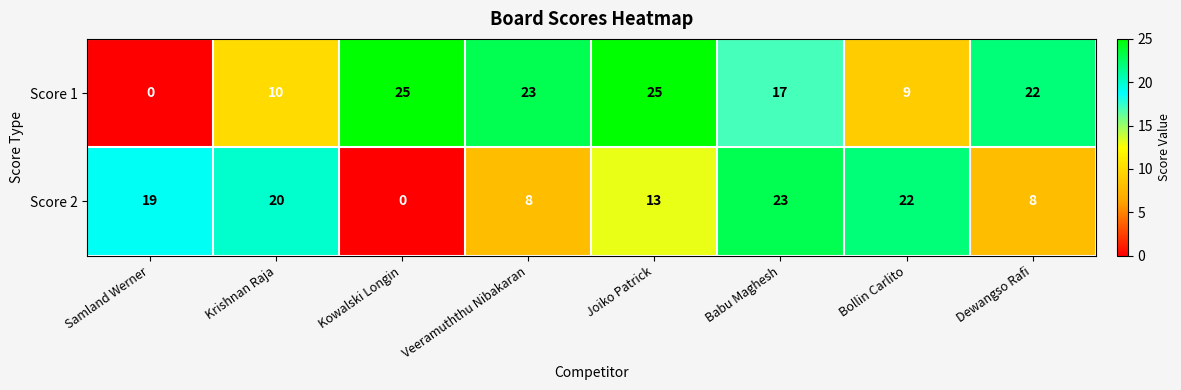

Which series has the largest range (max minus min)?

Score 1